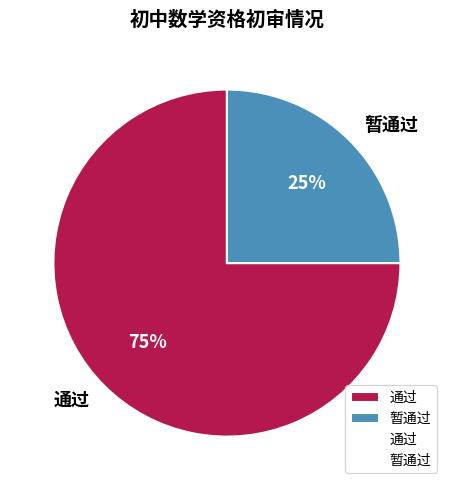

Which category has the smallest portion of the pie?

暂通过